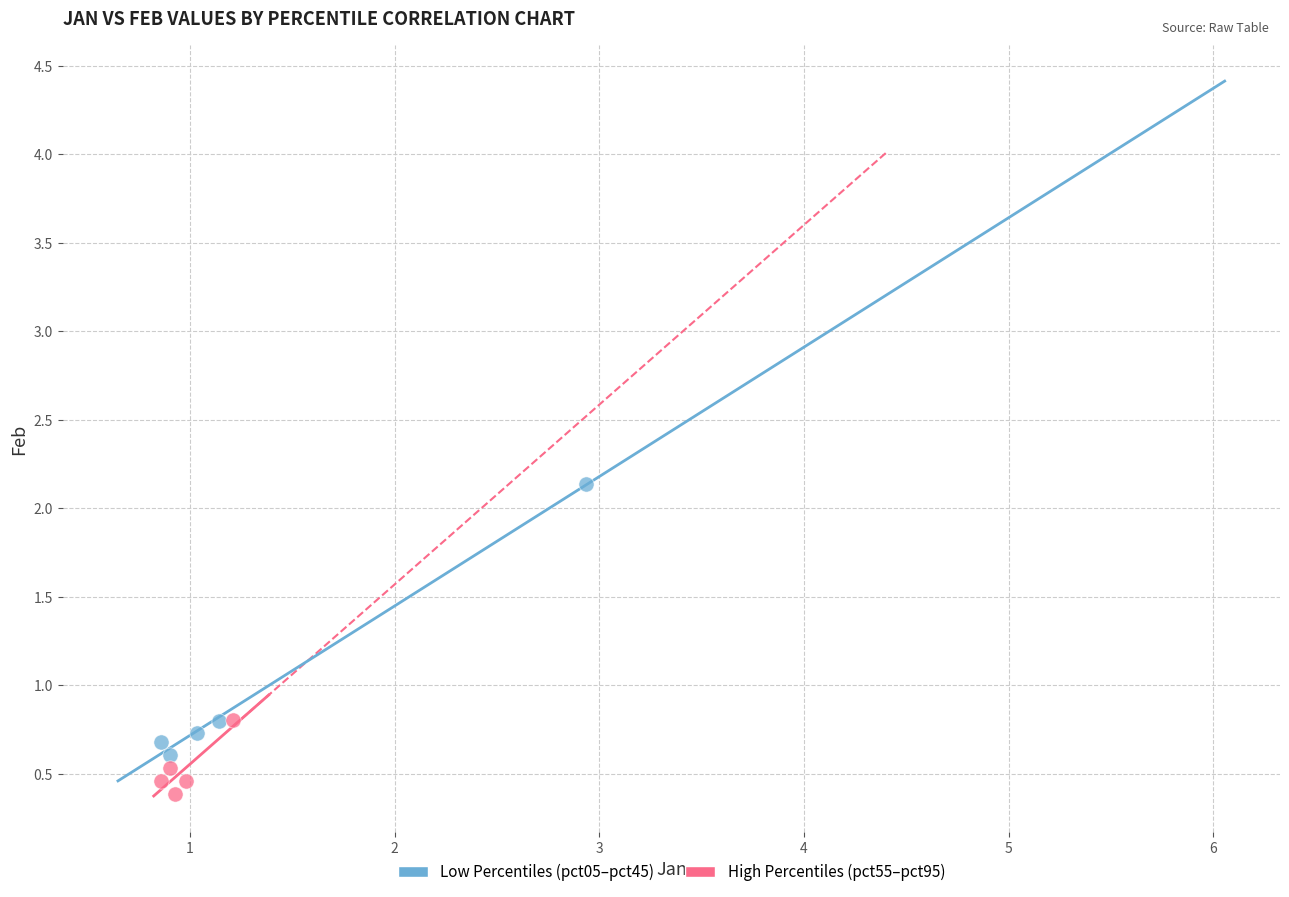

Which series has the largest Y range (max minus min)?

Low Percentiles (pct05–pct45)